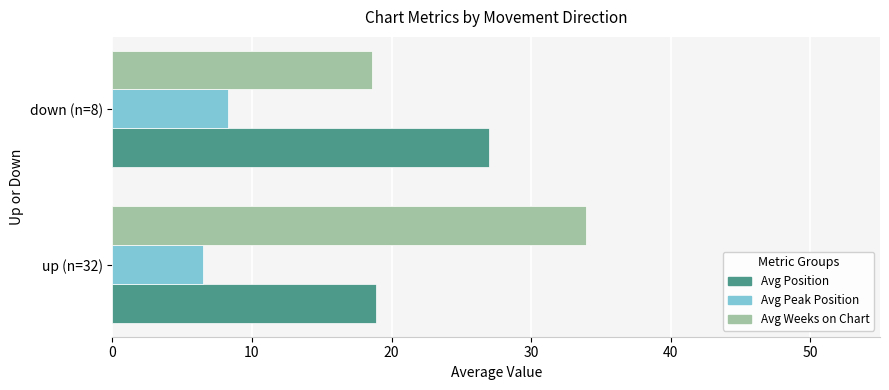

What is the minimum value shown in the chart?

6.5